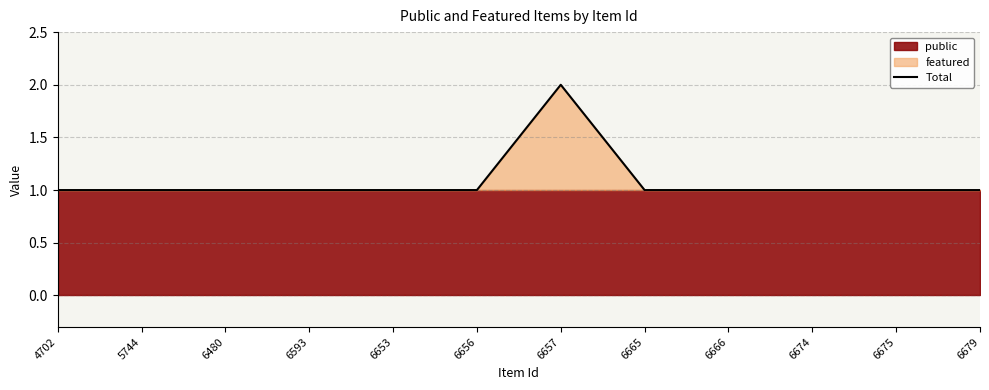

Which label corresponds to the smallest value in the chart?

4702